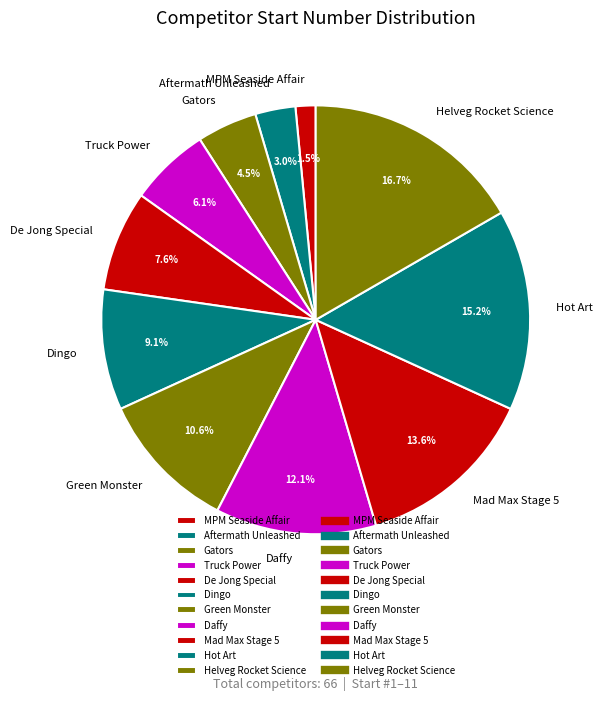

What is the ratio of the value at Daffy to the value at Truck Power?

2.0